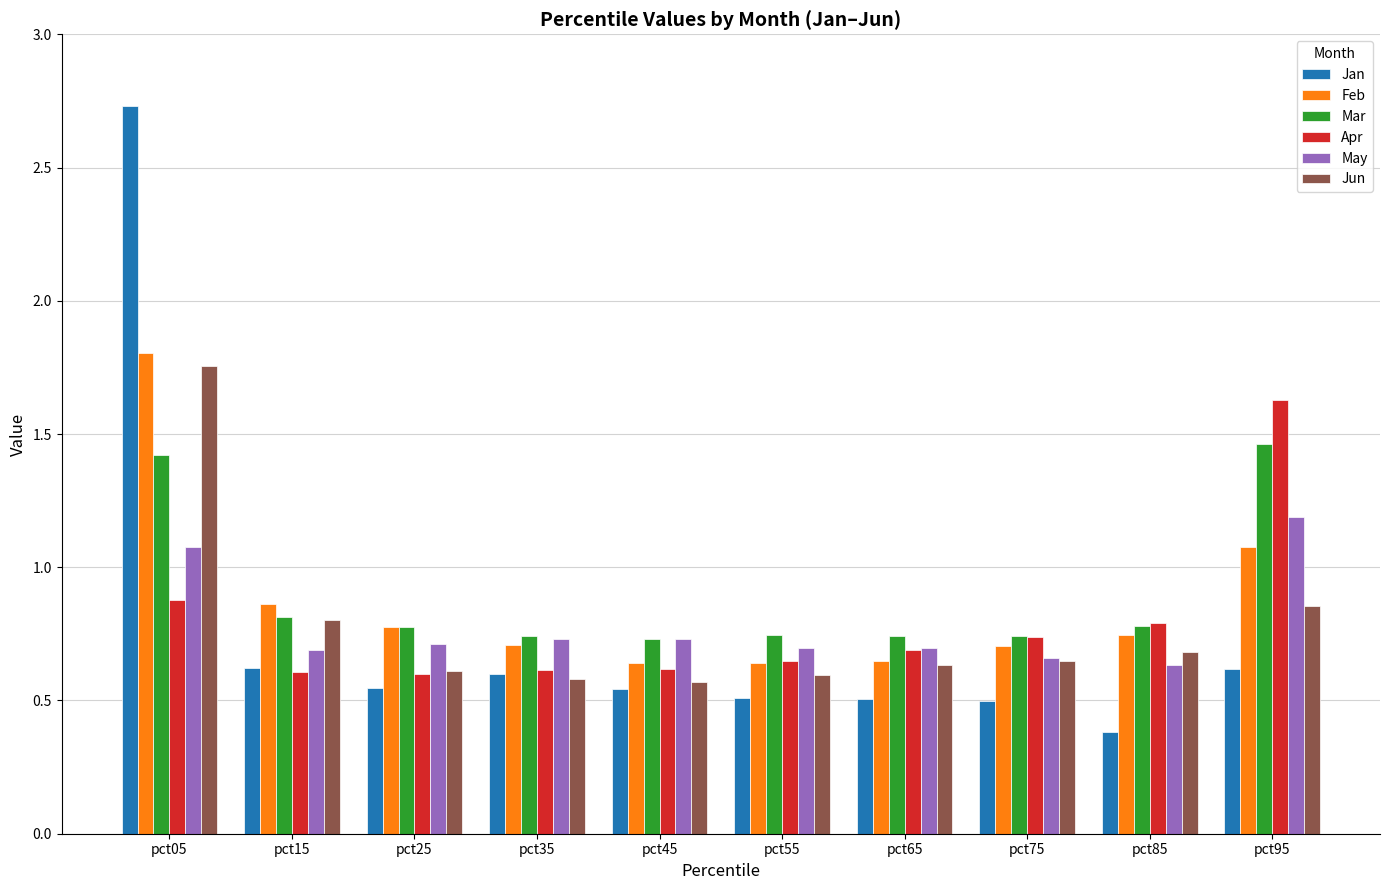

At which category does the chart reach its minimum across all series?

pct85